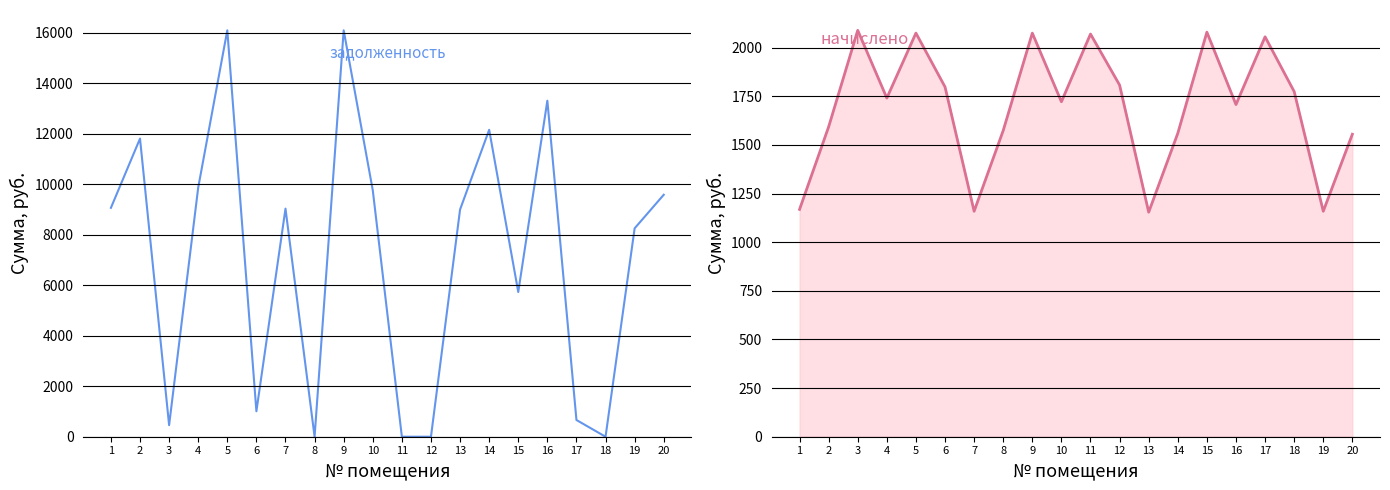

What are all the series names shown in the legend?

задолженность, начислено